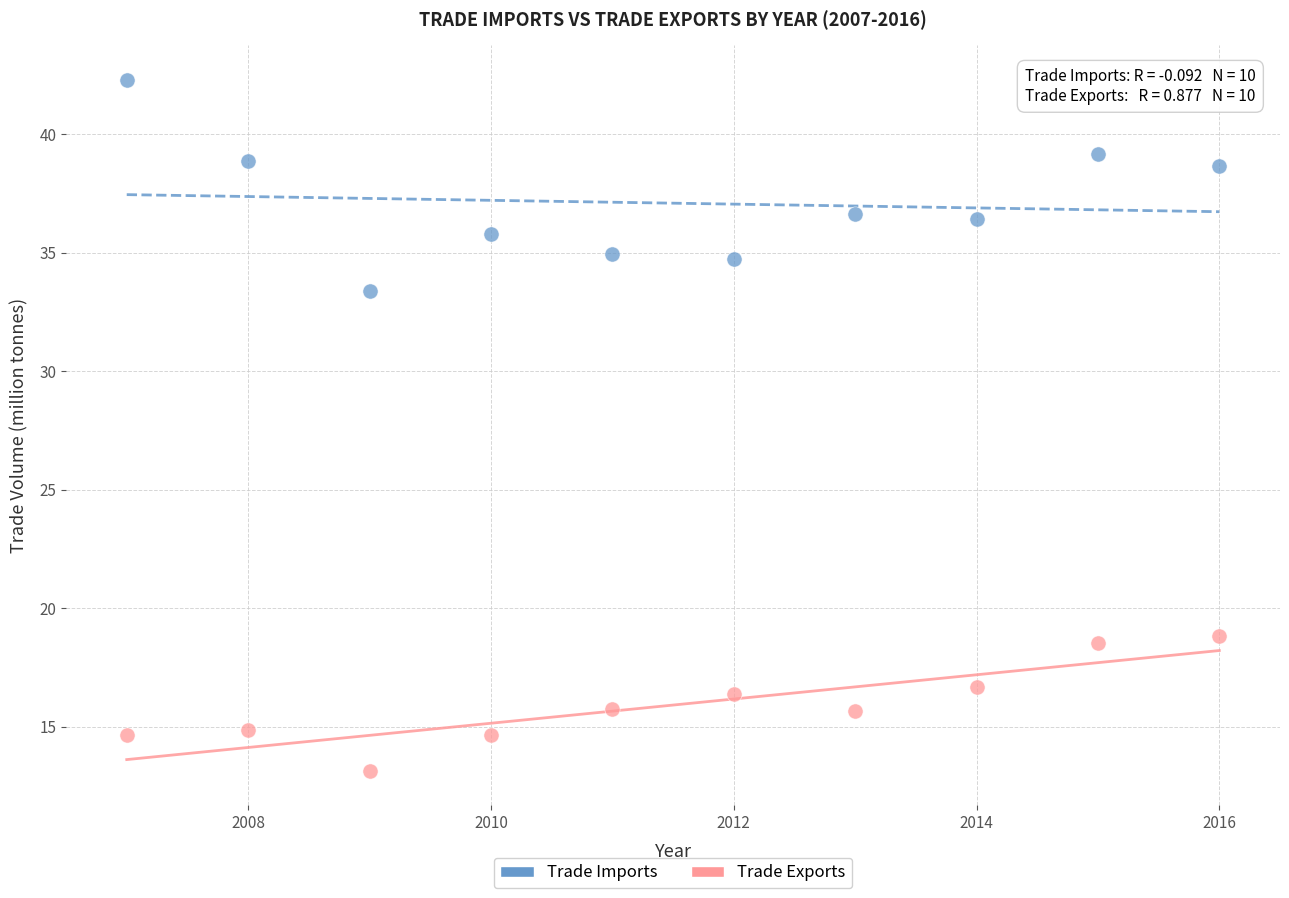

What are all the series names shown in the legend?

Trade Imports, Trade Exports